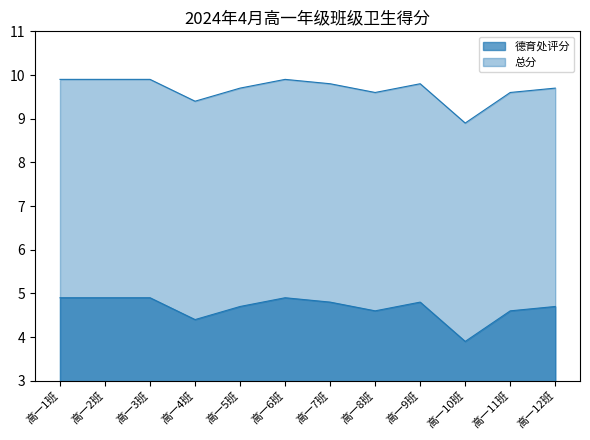

Reading left to right, extract all data points from this chart.

德育处评分: 高一1班=4.9	高一2班=4.9	高一3班=4.9	高一4班=4.4	高一5班=4.7	高一6班=4.9	高一7班=4.8	高一8班=4.6	高一9班=4.8	高一10班=3.9	高一11班=4.6	高一12班=4.7
总分: 高一1班=9.9	高一2班=9.9	高一3班=9.9	高一4班=9.4	高一5班=9.7	高一6班=9.9	高一7班=9.8	高一8班=9.6	高一9班=9.8	高一10班=8.9	高一11班=9.6	高一12班=9.7